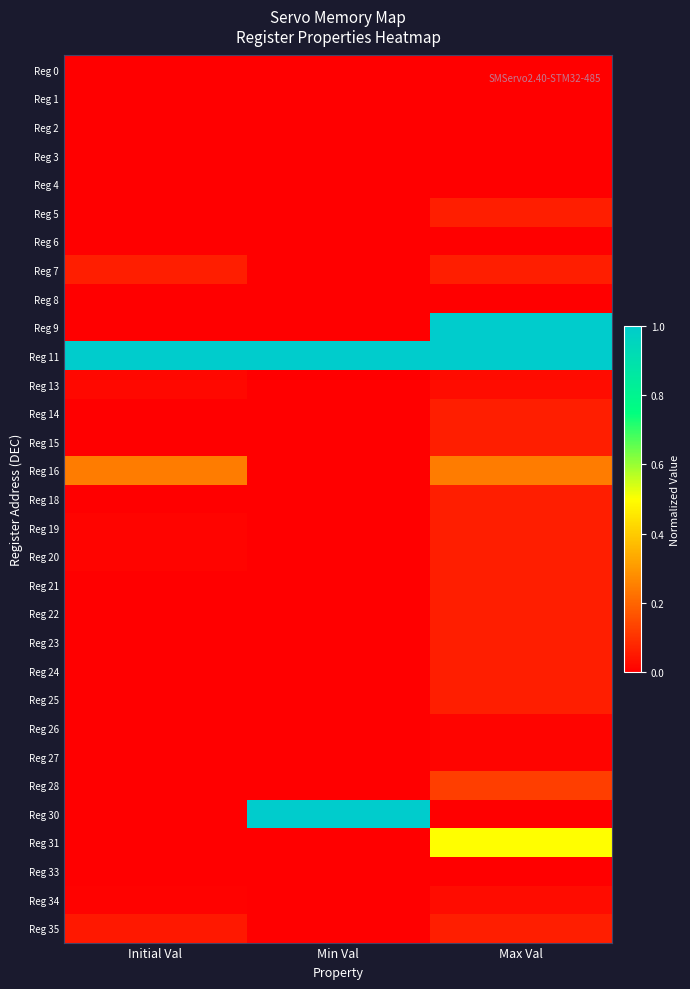

How many data points does each series have?

3